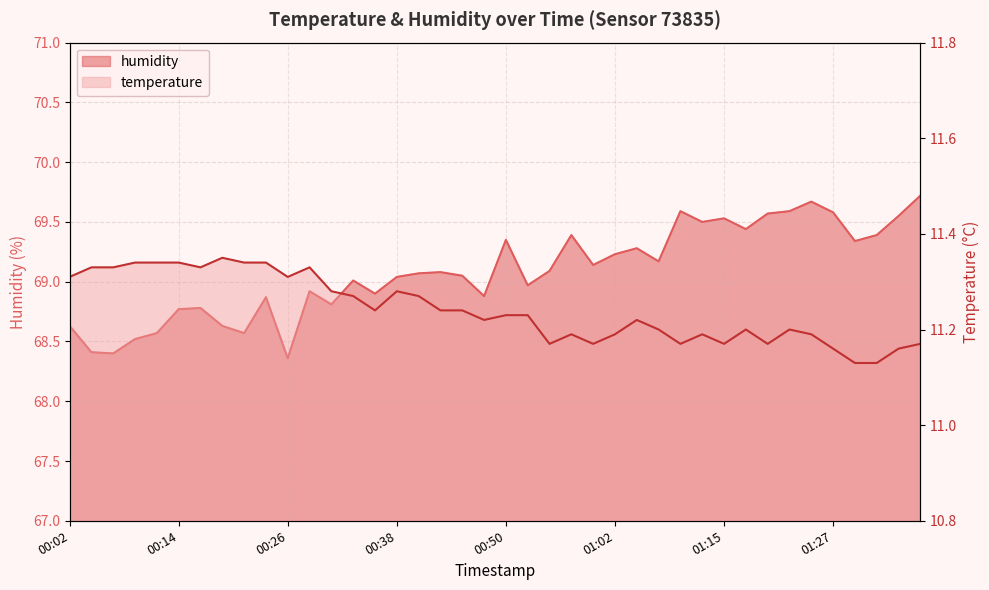

What is the label of the 37th point from the right?

00:09